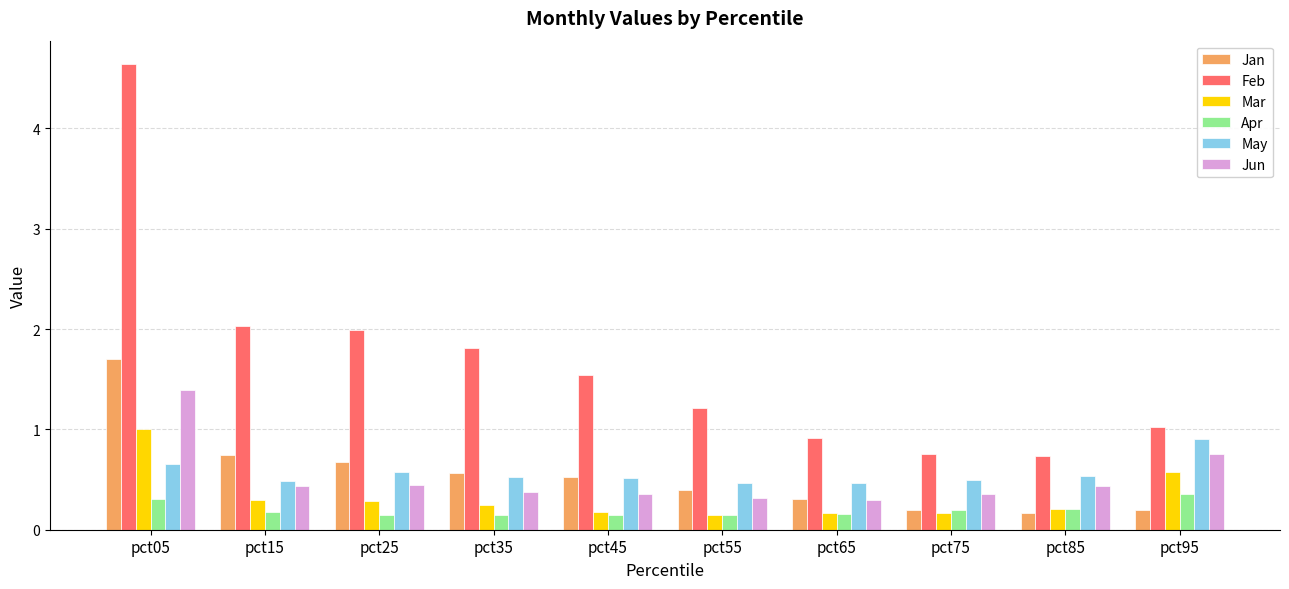

Which series has the largest total across all categories?

Feb